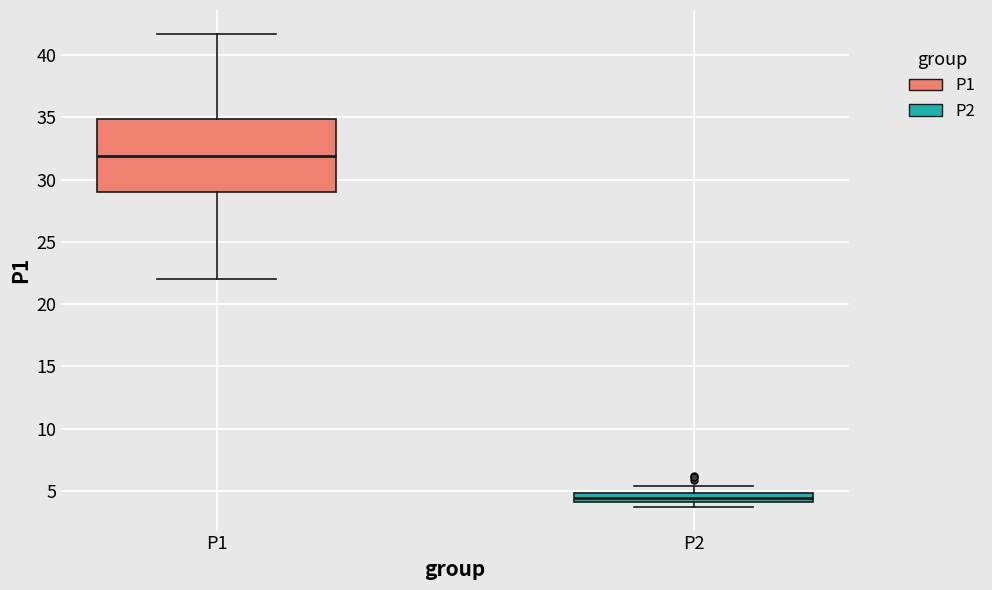

Comparing the boxes themselves (not the whiskers), which one is the tallest?

P1